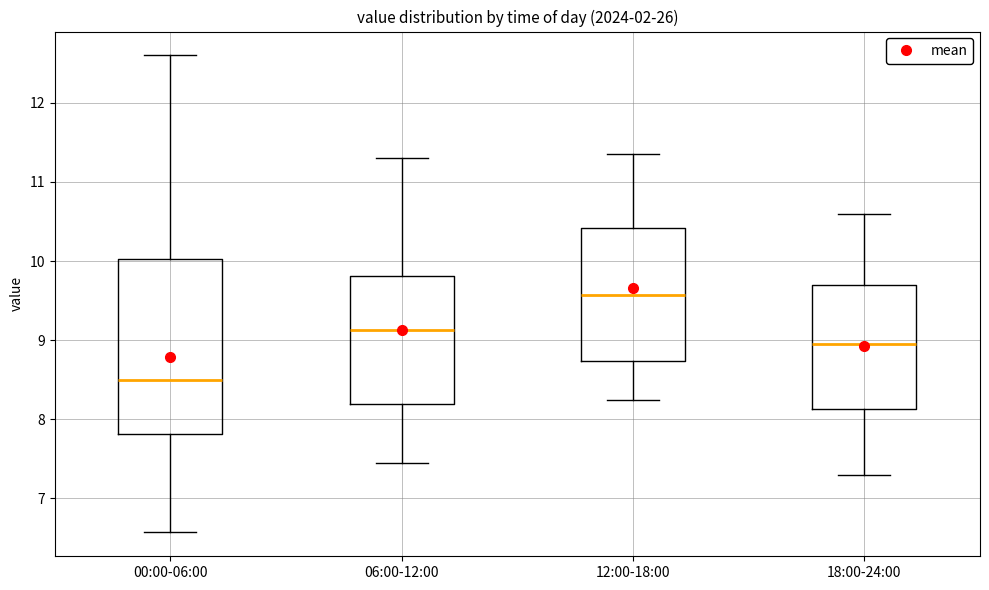

Which box's median line is the highest?

12:00-18:00